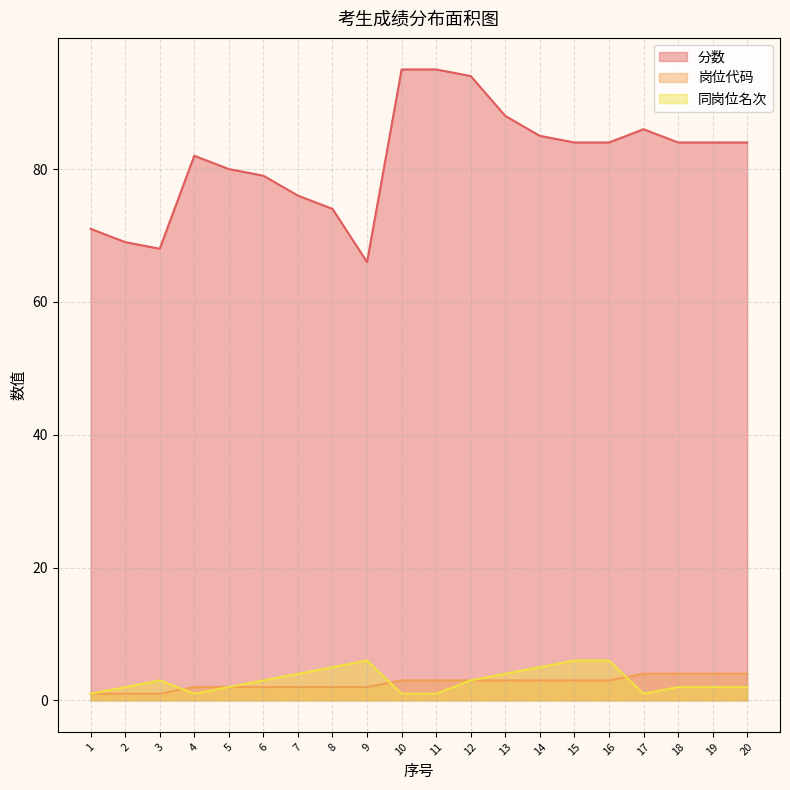

At which label is 分数 closest to 80?

5